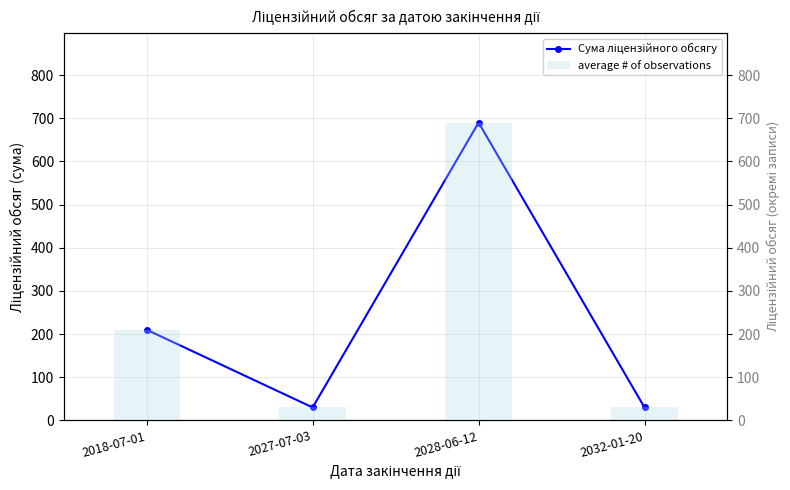

The Сума ліцензійного обсягу series shows 30 at 2027-07-03. True or false?

True